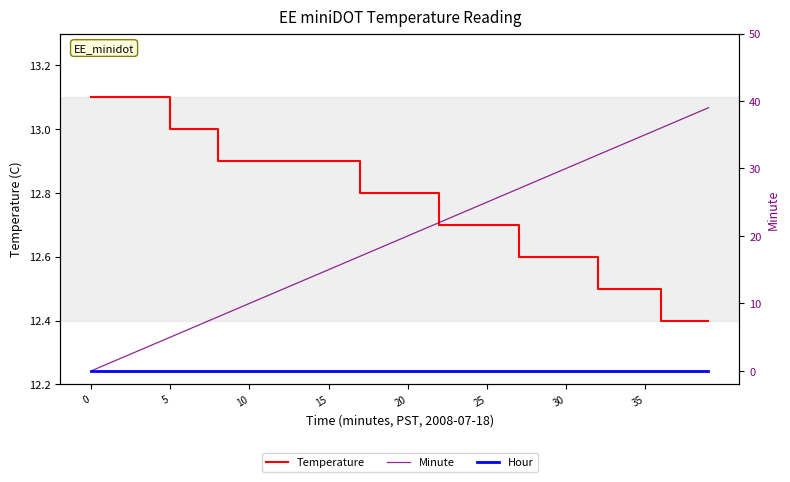

Is the value of Temperature at 14 greater than the value of Minute at 0?

Yes